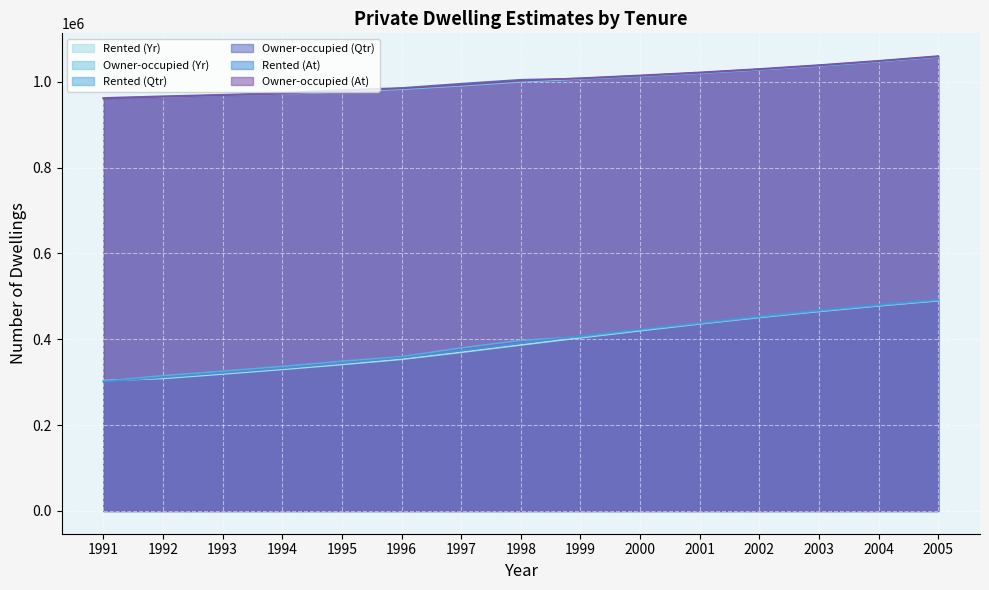

Does the chart display data point markers on the line(s)?

No